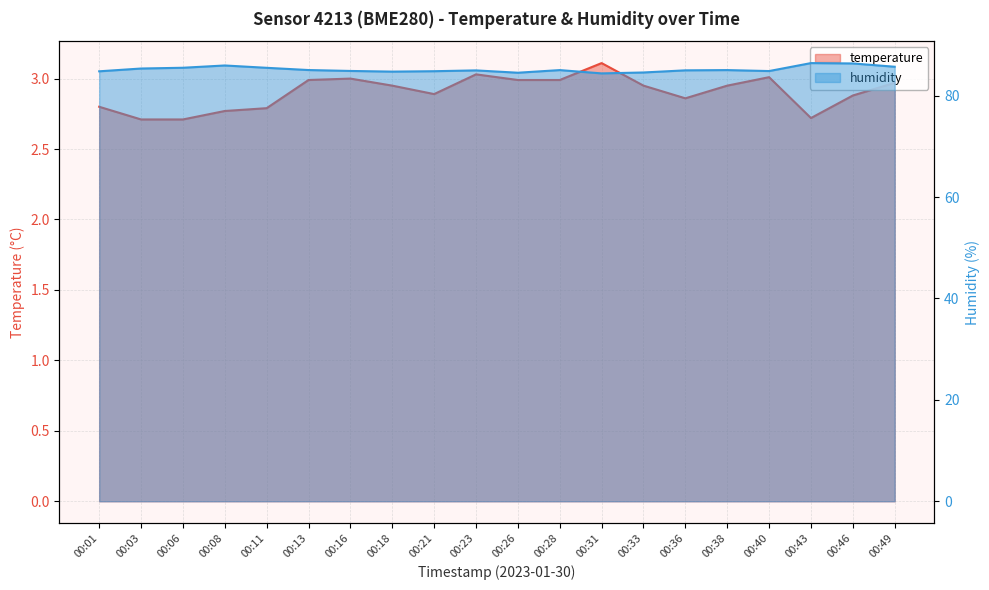

What is the value of the humidity point at the 18th from the left?

86.4